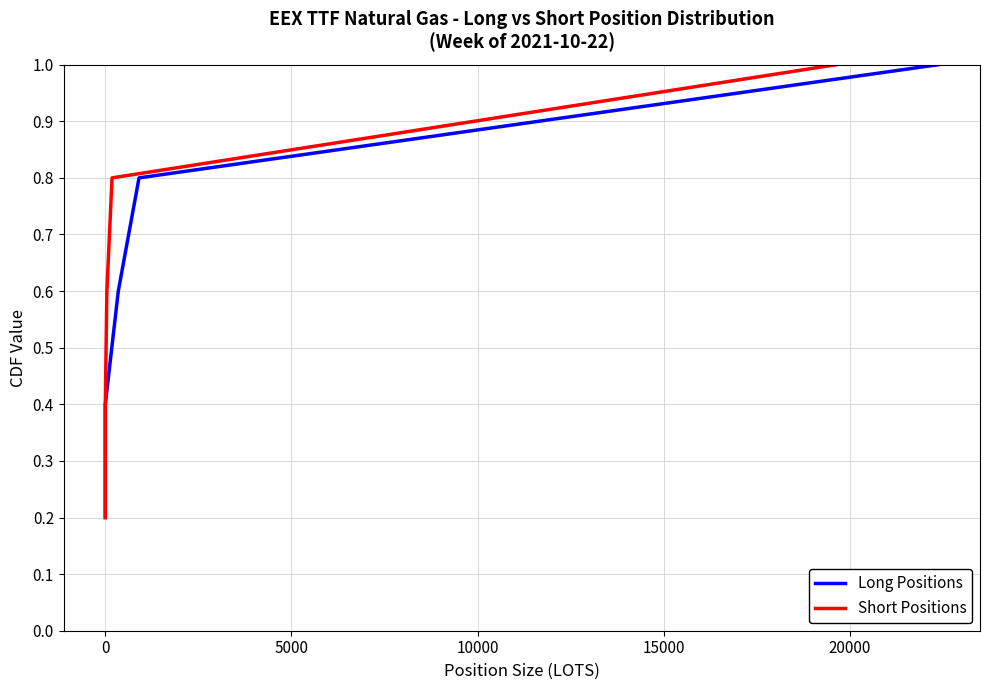

True or false: Long Positions and Short Positions cross at least once.

False